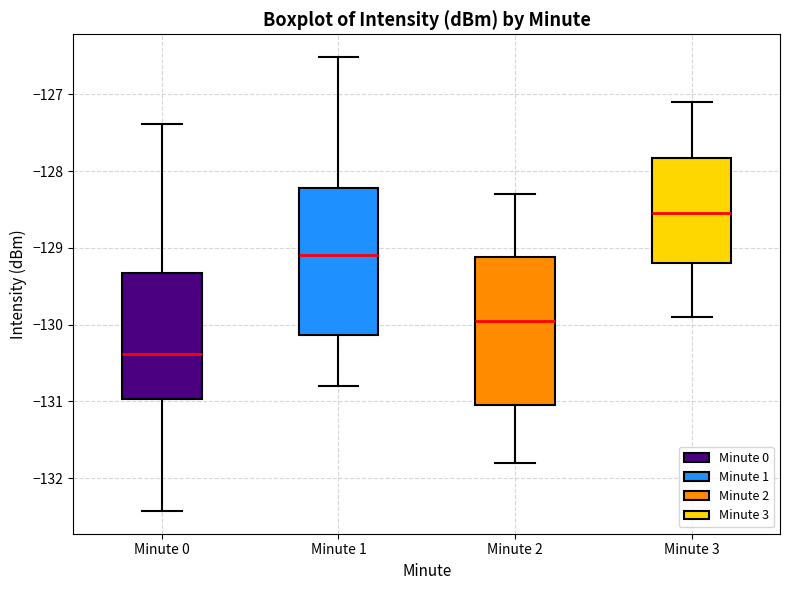

Reading left to right, read every box against the y-axis: the position of its median line, the range the box covers, and the ends of its whiskers. The values are not printed on the chart, so give them approximately, as read against the axis.

Minute 0: median -130.4, box -131.0 to -129.3, whiskers -132.4 to -127.4
Minute 1: median -129.1, box -130.1 to -128.2, whiskers -130.8 to -126.5
Minute 2: median -129.9, box -131.0 to -129.1, whiskers -131.8 to -128.3
Minute 3: median -128.5, box -129.2 to -127.8, whiskers -129.9 to -127.1